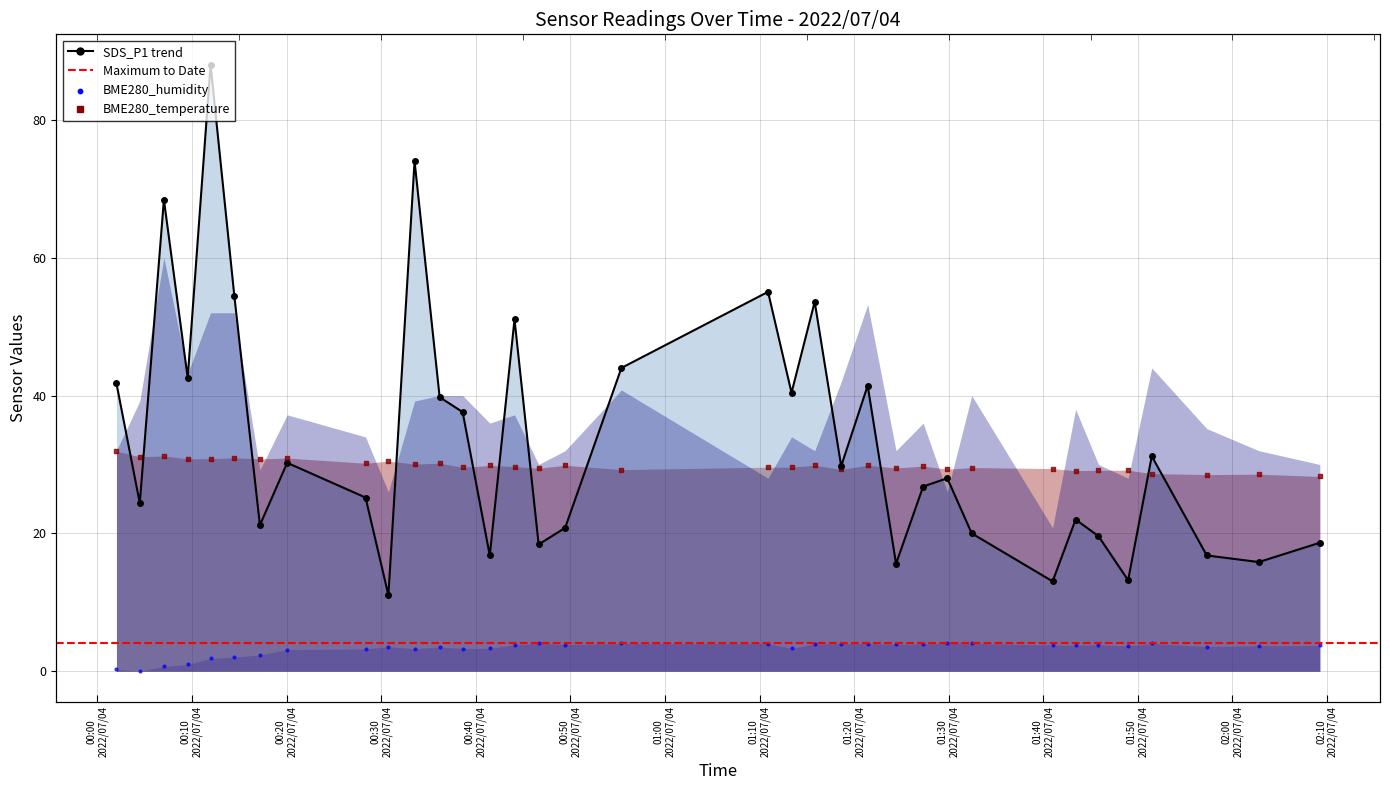

What is the total value across all series at 2022/07/04 00:33:32?

107.3